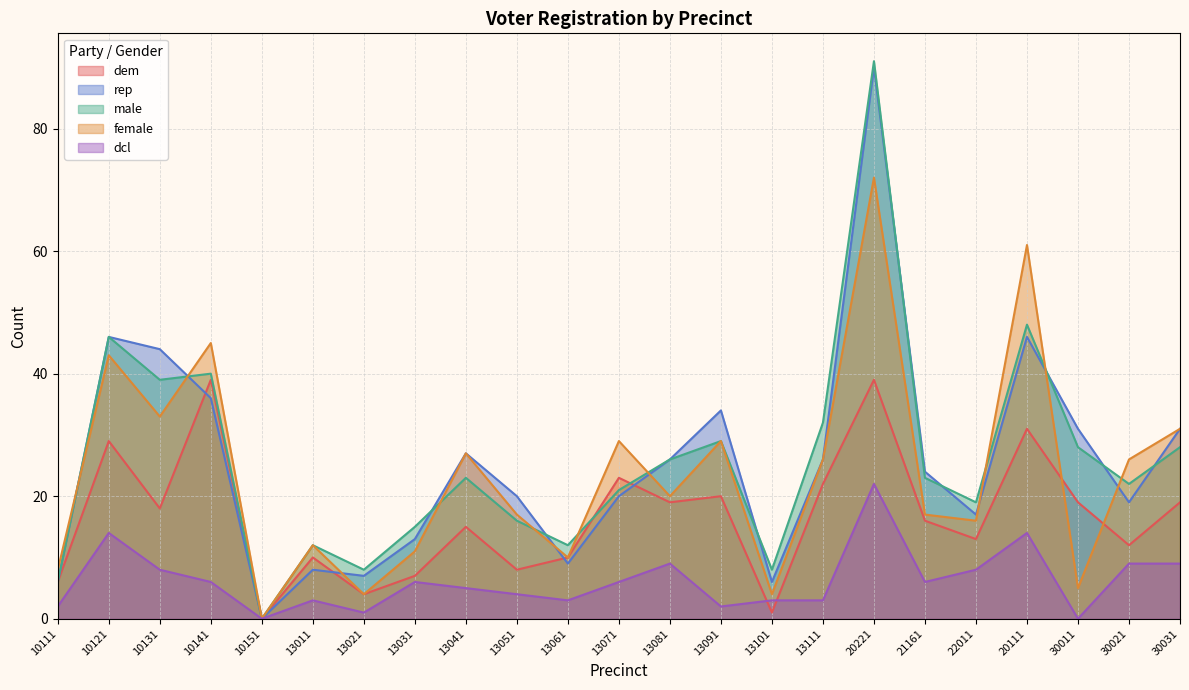

At how many categories does at least one series exceed 8?

19